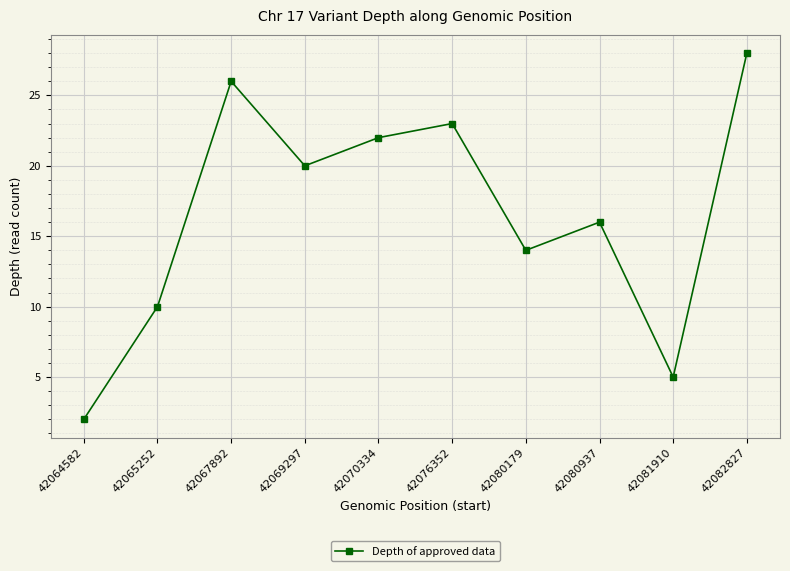

What is the difference between the maximum and second lowest values?

23